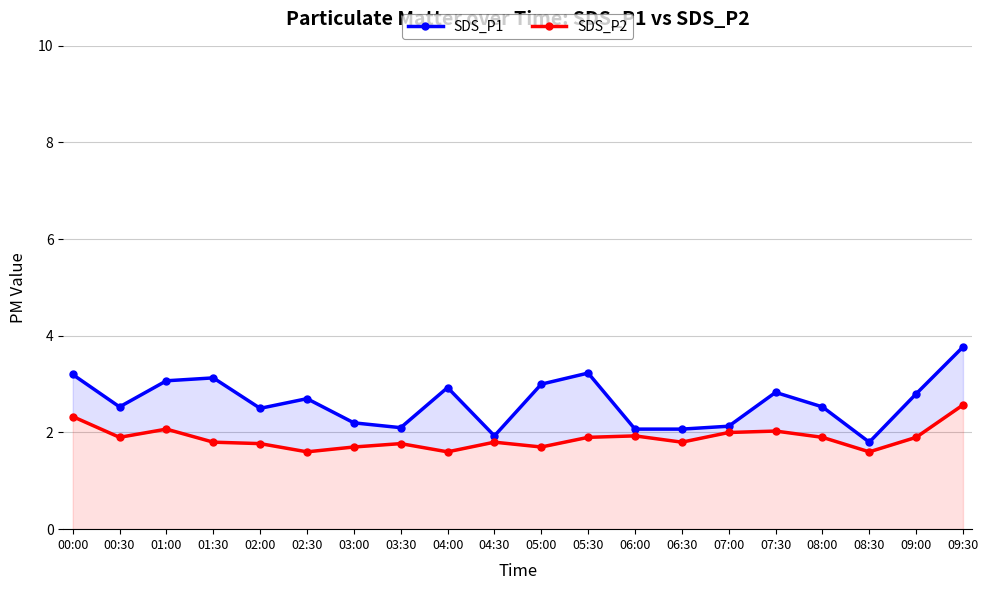

What is the difference between the maximum and minimum values in the SDS_P1 series?

2.0